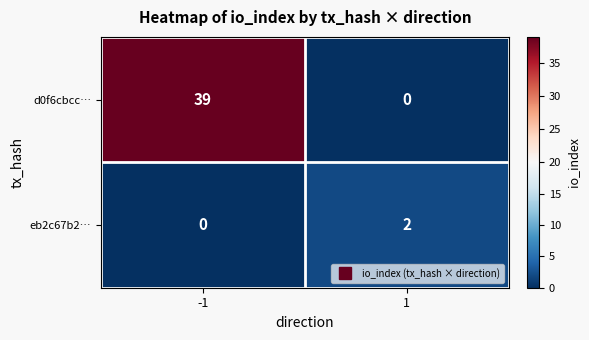

What is the sum of the d0f6cbcc… values at 1 and -1?

39